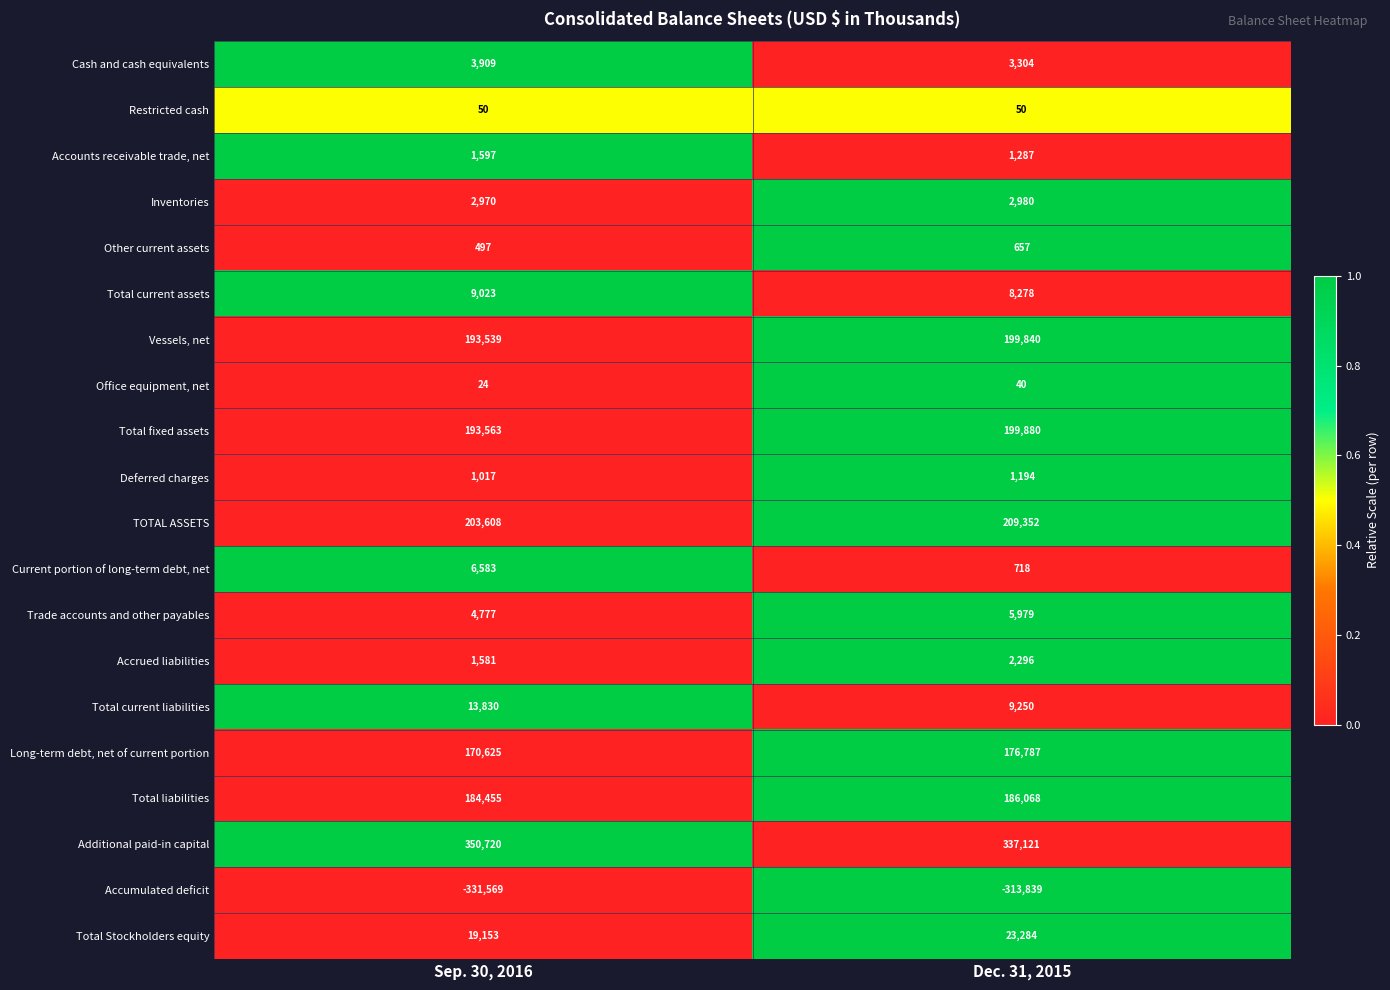

How many distinct data groups are displayed?

20